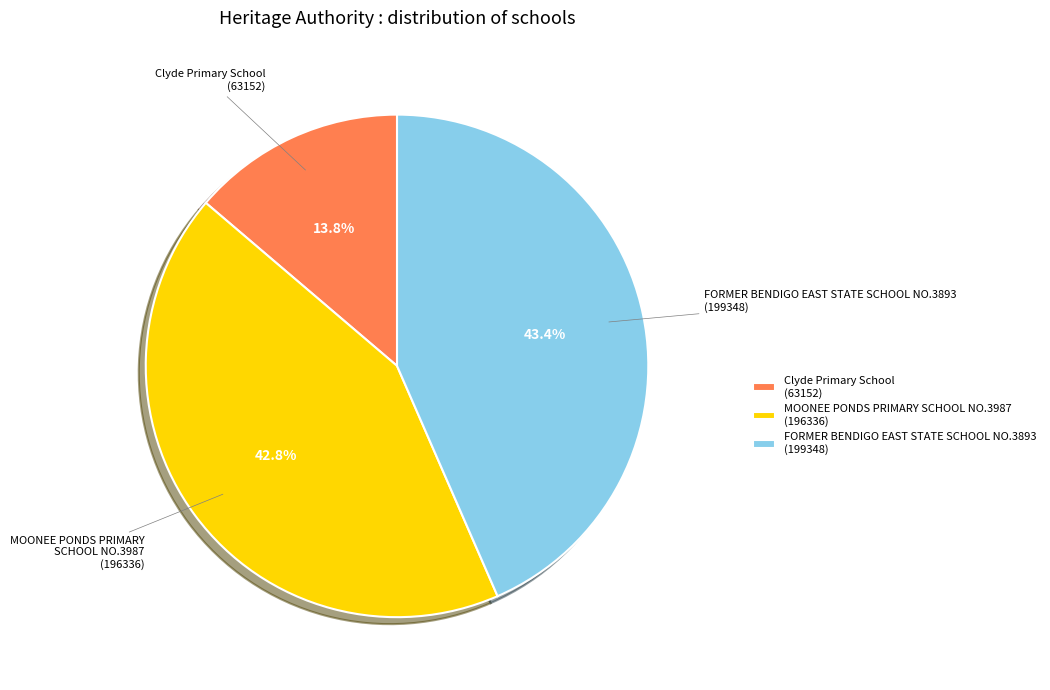

The MOONEE PONDS PRIMARY SCHOOL NO.3987 slice represents 43% of the pie. True or false?

True